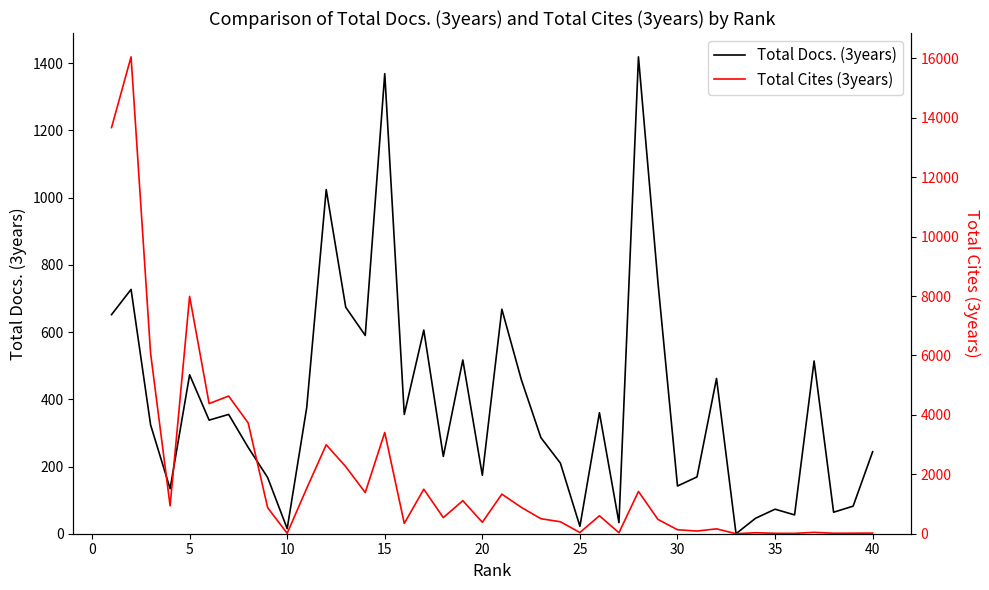

What is the difference between the maximum and minimum values in the Total Cites (3years) series?

16052